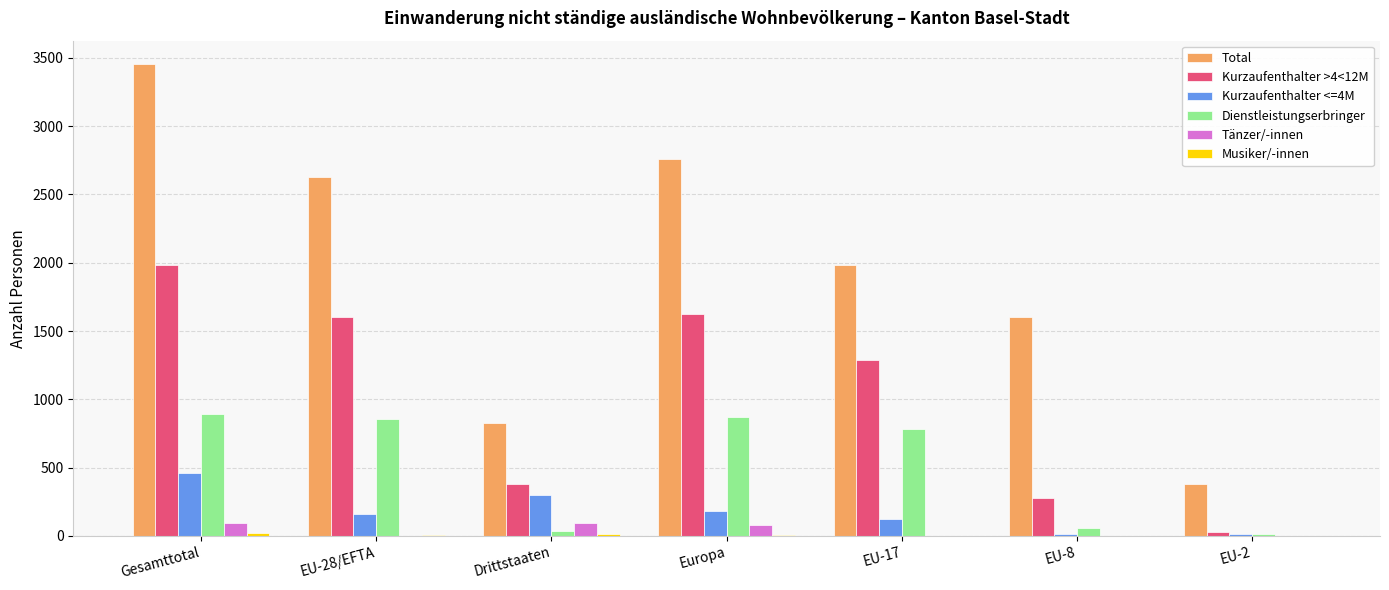

Count the Tänzer/-innen values in the range 0 to 97.

7